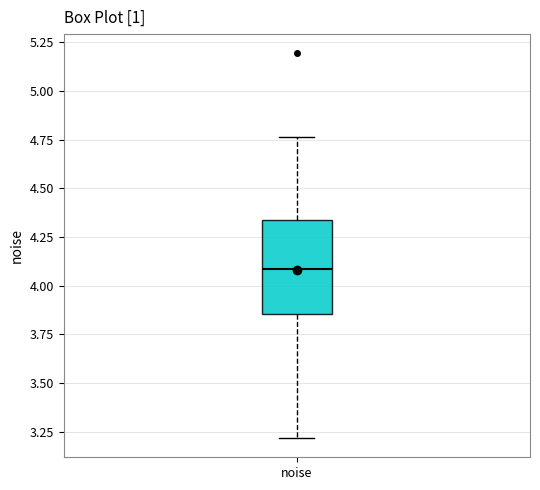

Transcribe this box plot: give where the median line is, the range the box spans, and where the two whiskers end, as read against the y-axis. The values are not printed on the chart, so give them approximately, as read against the axis.

median 4.10, box 3.85 to 4.35, whiskers 3.20 to 4.75